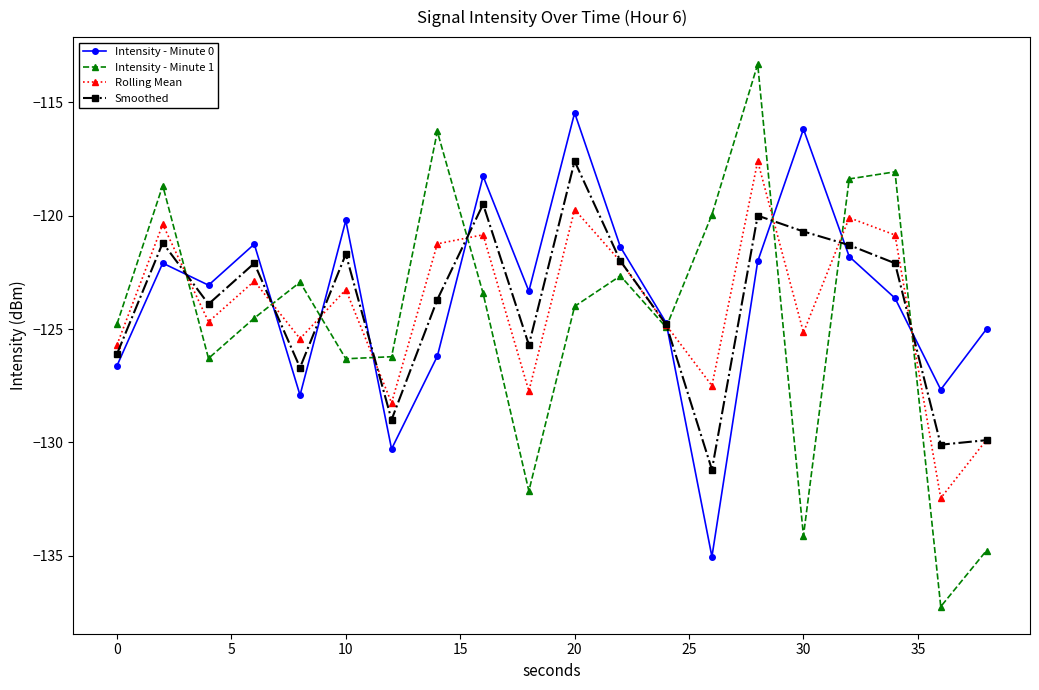

What is the value of the Intensity - Minute 0 point at the 13th from the left?

-124.7